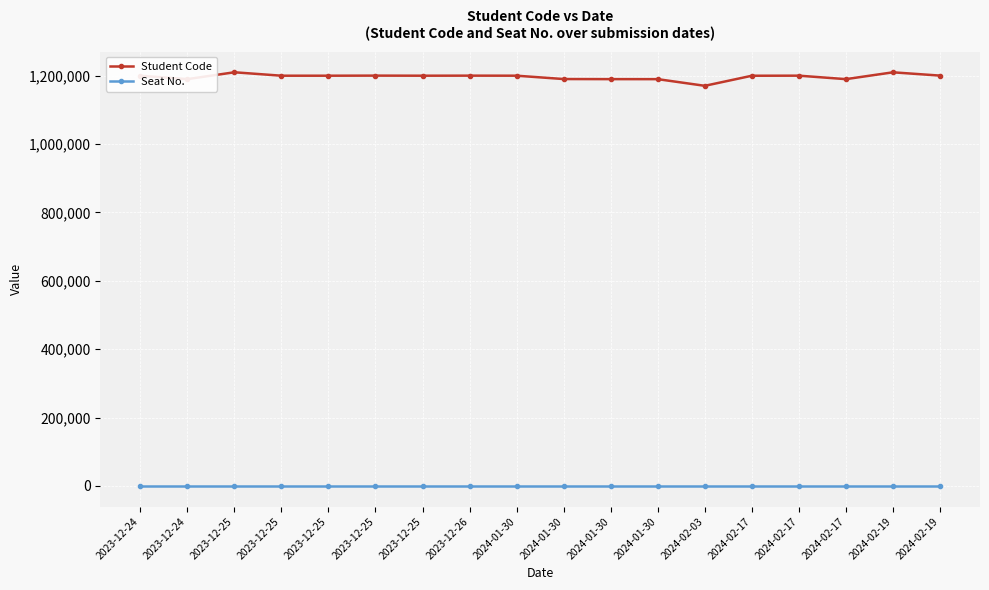

What is the spread (max minus min) of values at 2024-02-17?

1200060